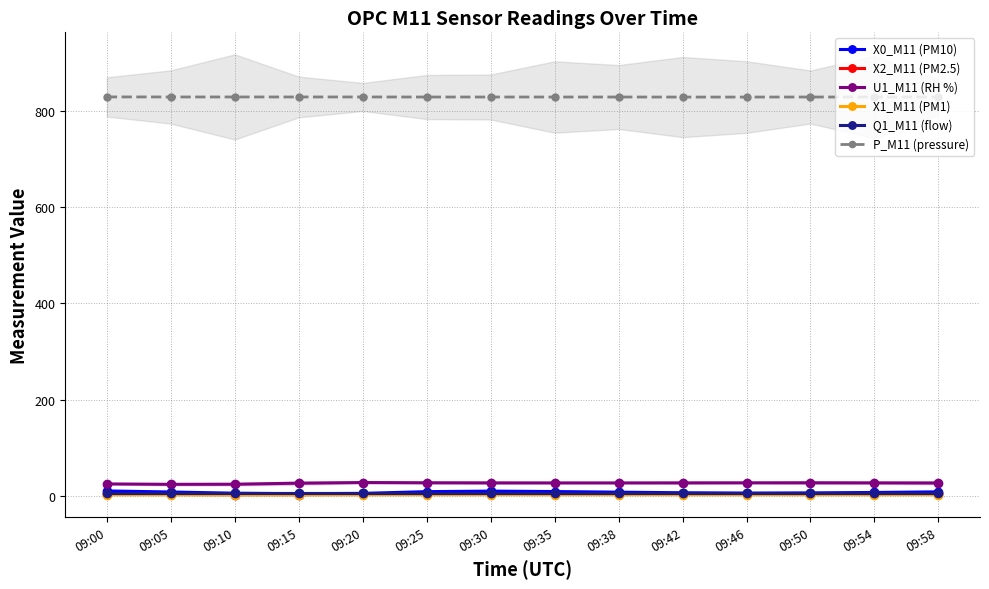

Which category has the lowest value in the X1_M11 (PM1) series?

09:05